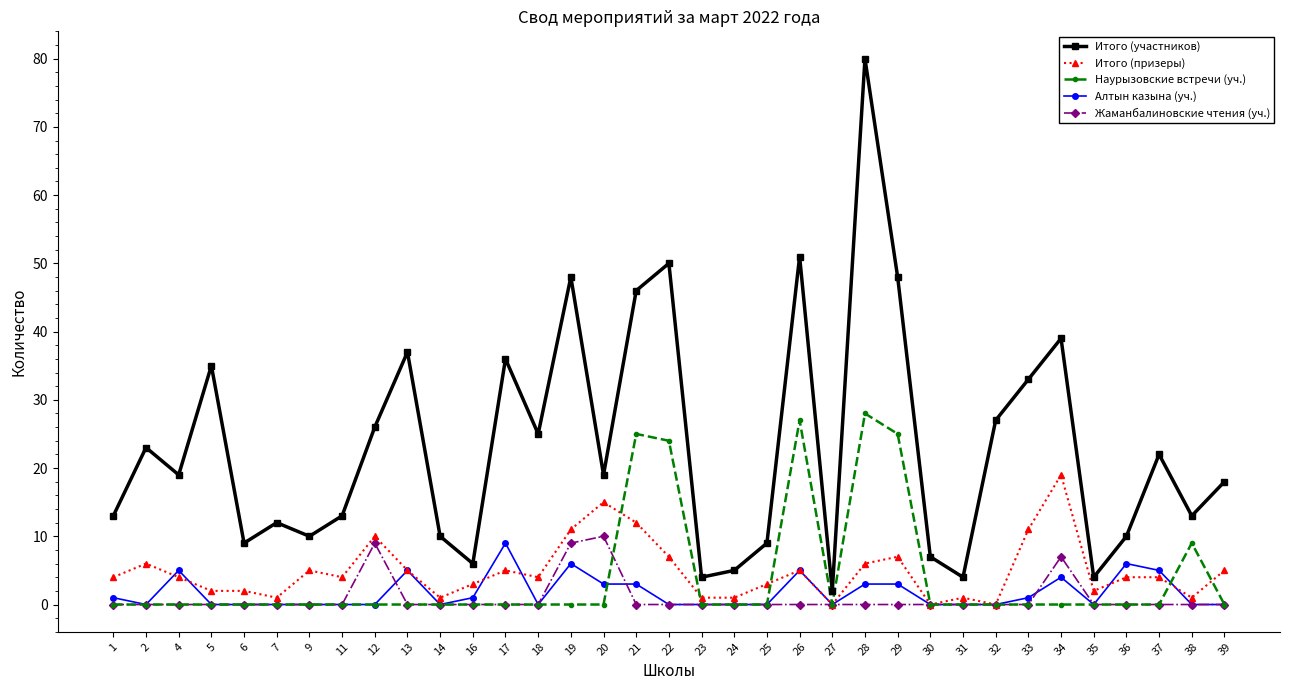

True or false: Итого (участников) has more than 0 points higher than both neighbors.

True